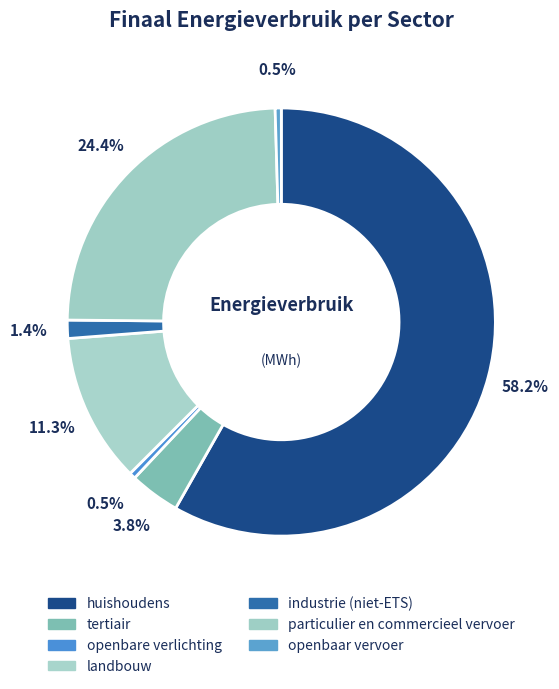

To the nearest percent, what is the difference between the largest and smallest slice percentages?

58%